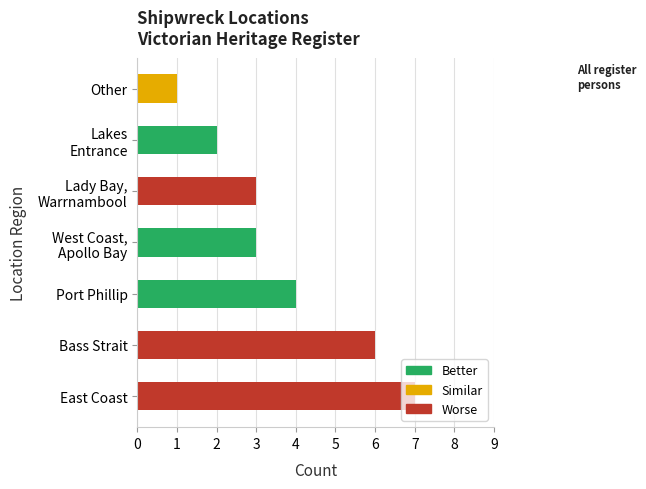

What is the difference between the maximum and minimum values?

6